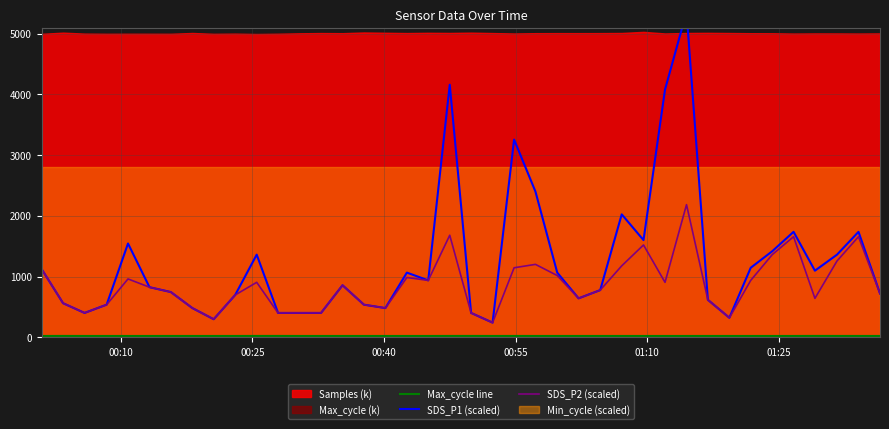

What is the approximate value of Max_cycle line at 00:10?

20.2